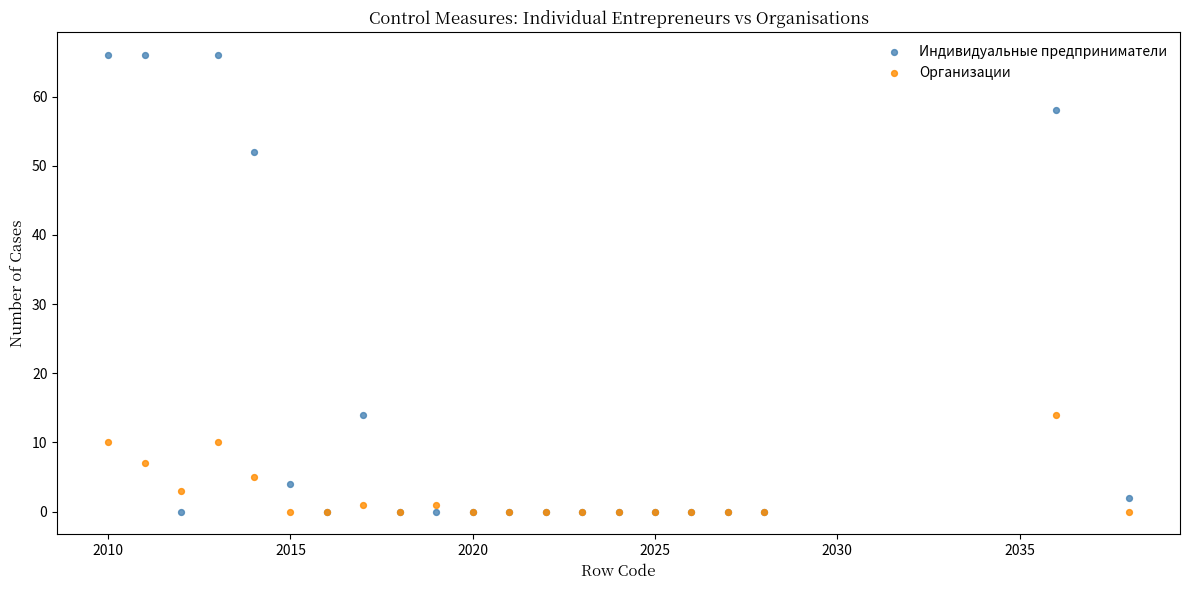

What are all the series names shown in the legend?

Индивидуальные предприниматели, Организации